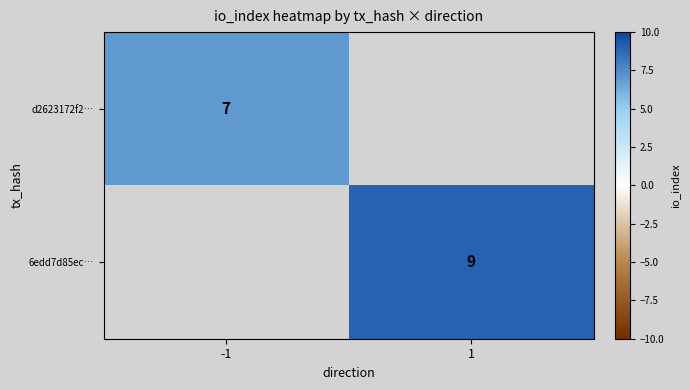

The 6edd7d85ec… series shows 14 at 1. True or false?

False